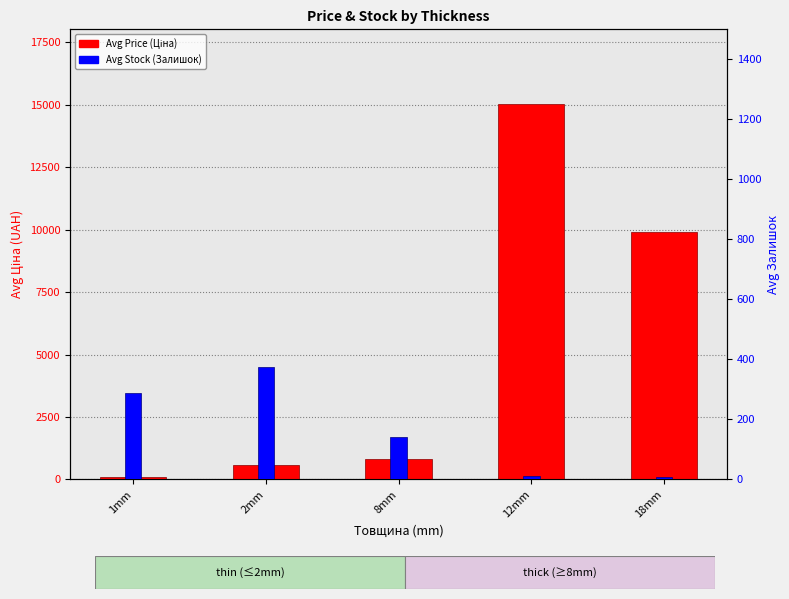

List the labels in order of Avg Stock (Залишок) value, largest first.

2mm, 1mm, 8mm, 12mm, 18mm